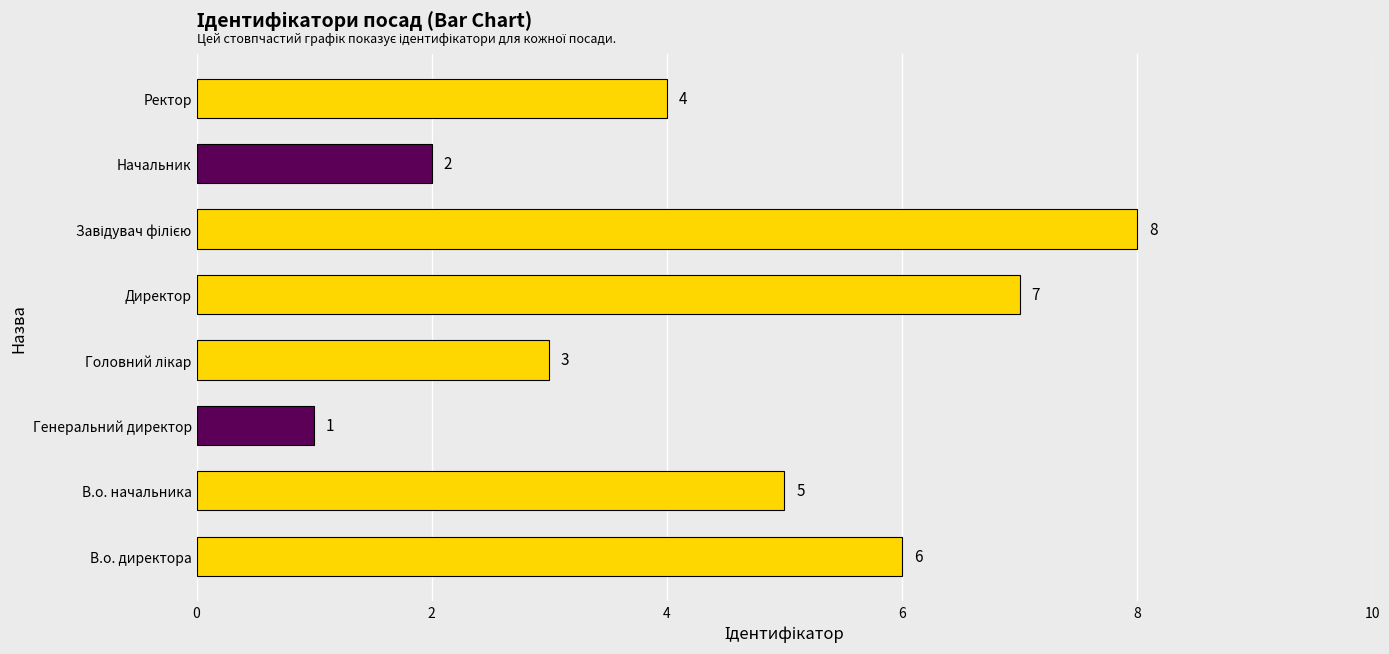

Is it true that the value at В.о. директора is 3?

False